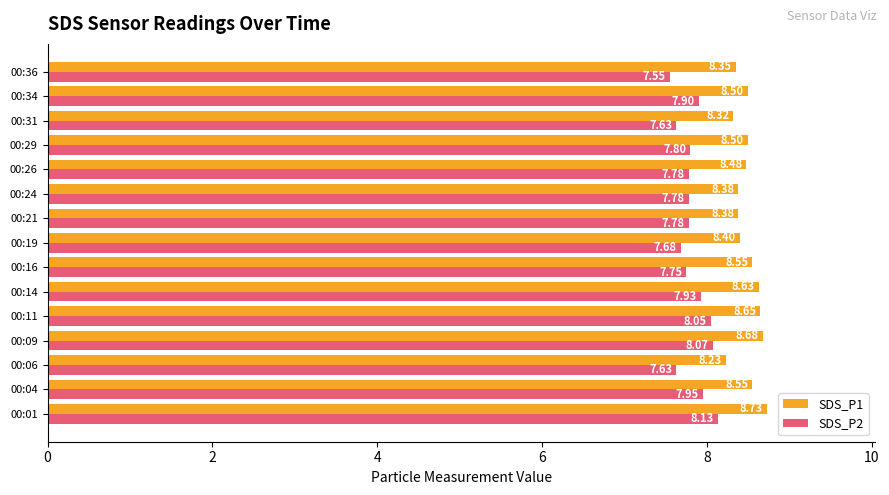

Rank the series at 00:26 from highest to lowest value.

SDS_P1, SDS_P2